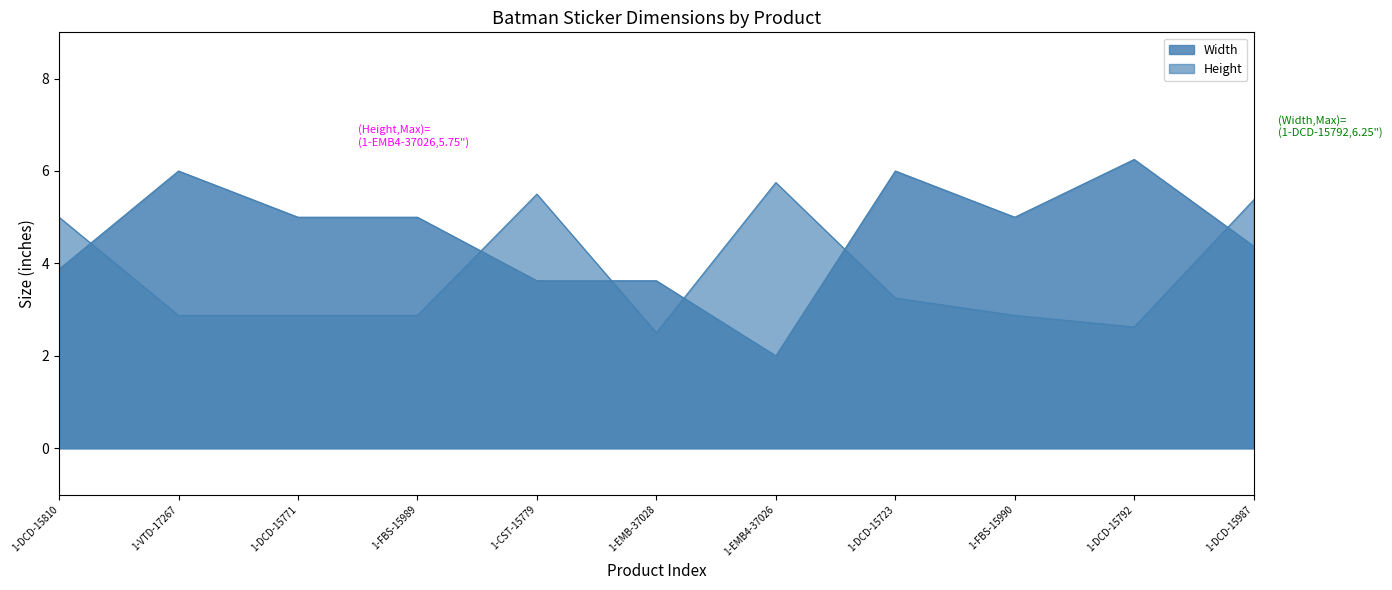

Does the chart display data point markers on the line(s)?

No